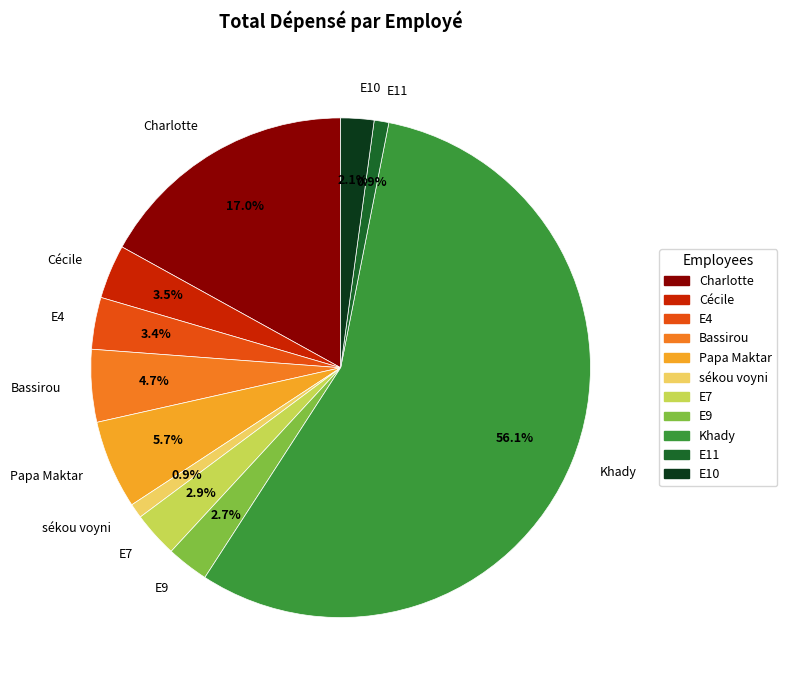

Do Papa Maktar and E7 together represent more than half of the pie?

No